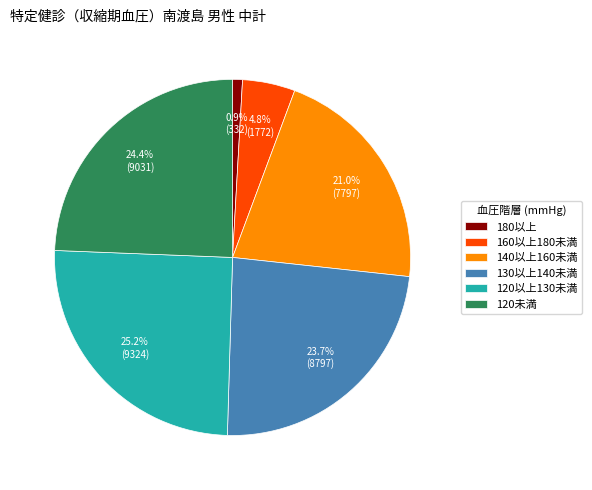

Rank the categories by value from highest to lowest.

120以上130未満, 120未満, 130以上140未満, 140以上160未満, 160以上180未満, 180以上